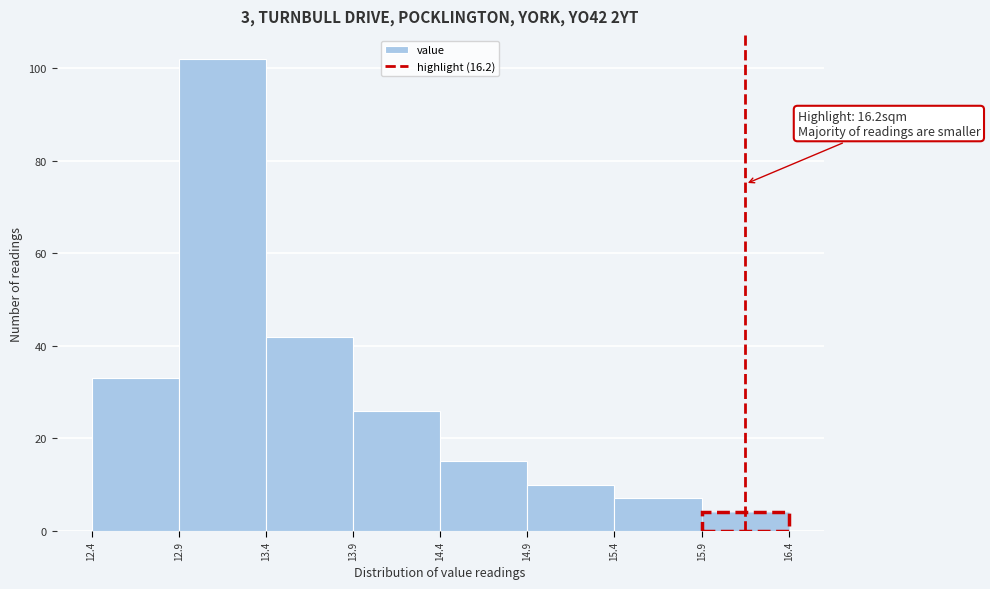

Reading left to right, transcribe all the data shown in this chart.

33	102	42	26	15	10	7	4